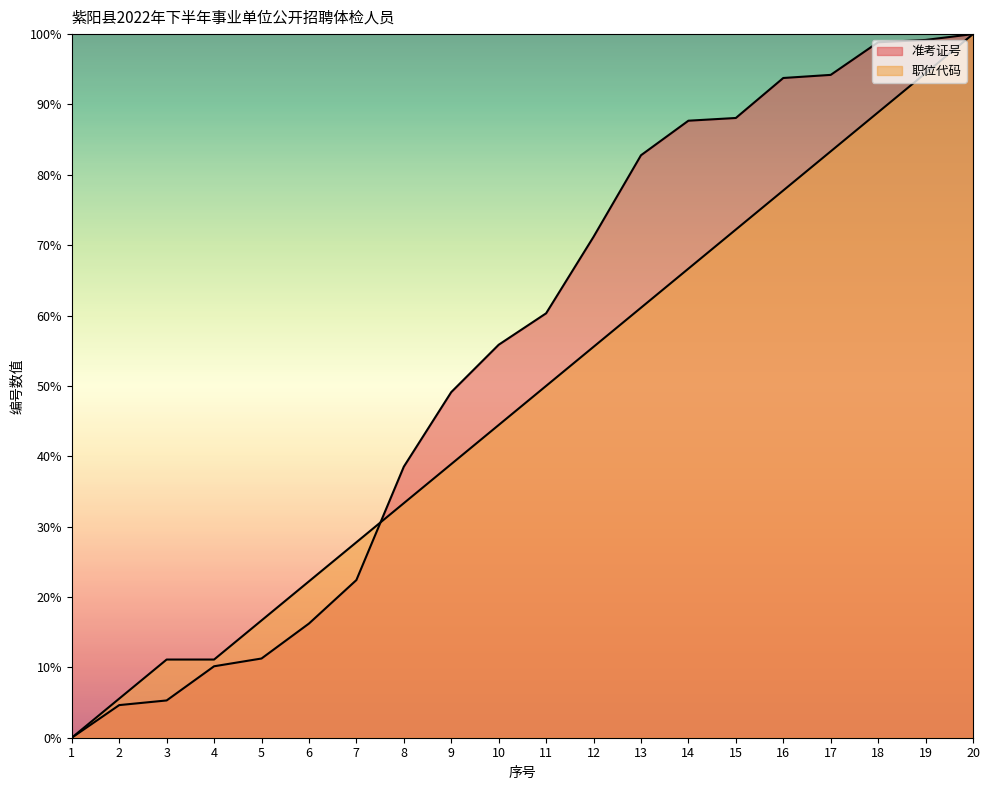

True or false: 准考证号 has a value of 17.3 at 10.

False